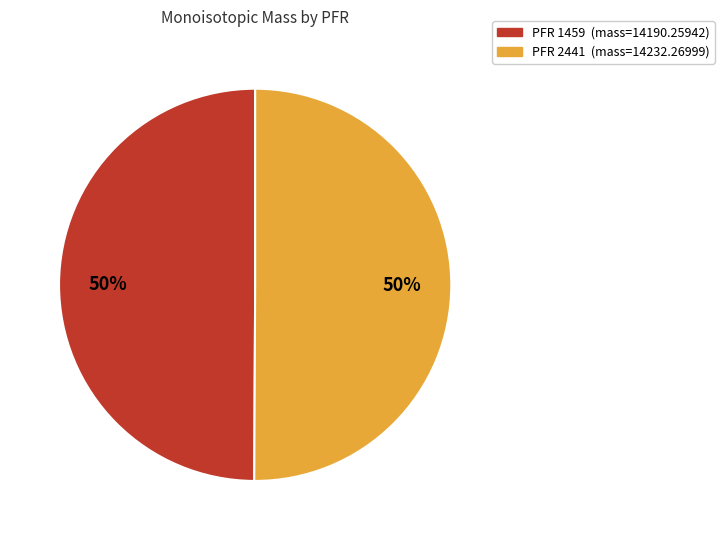

How many slices are in this pie chart?

2